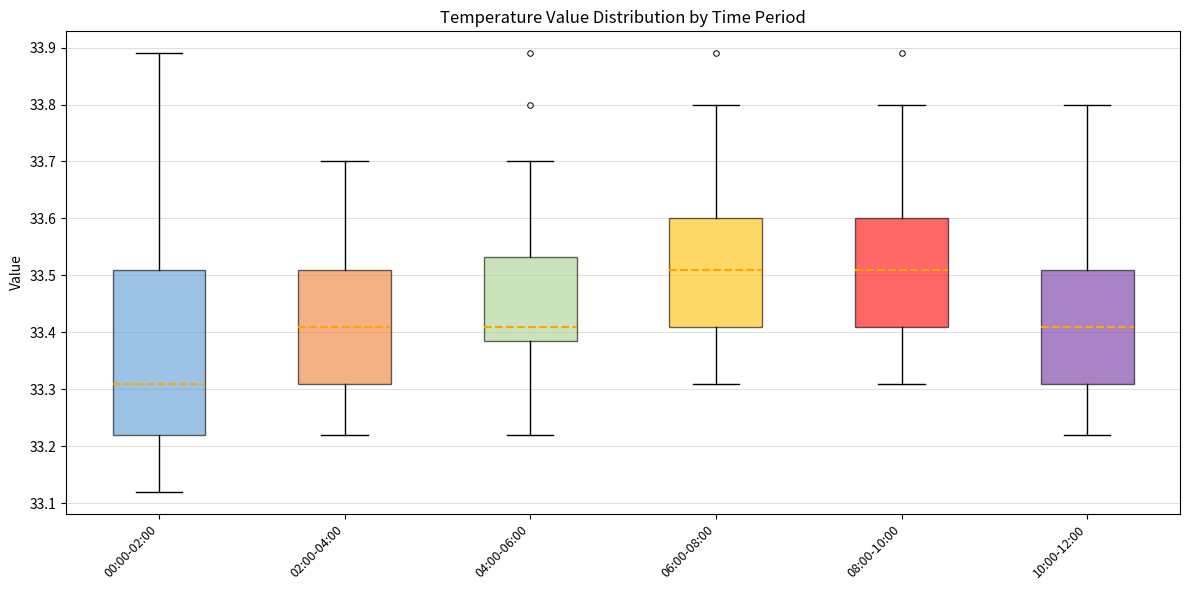

Reading left to right, transcribe this box plot: for each box, give where its median line is, the range the box spans, and where its two whiskers end, as read against the y-axis. The values are not printed on the chart, so give them approximately, as read against the axis.

00:00-02:00: median 33.31, box 33.22 to 33.51, whiskers 33.12 to 33.89
02:00-04:00: median 33.41, box 33.31 to 33.51, whiskers 33.22 to 33.70
04:00-06:00: median 33.41, box 33.39 to 33.53, whiskers 33.22 to 33.70
06:00-08:00: median 33.51, box 33.41 to 33.60, whiskers 33.31 to 33.80
08:00-10:00: median 33.51, box 33.41 to 33.60, whiskers 33.31 to 33.80
10:00-12:00: median 33.41, box 33.31 to 33.51, whiskers 33.22 to 33.80